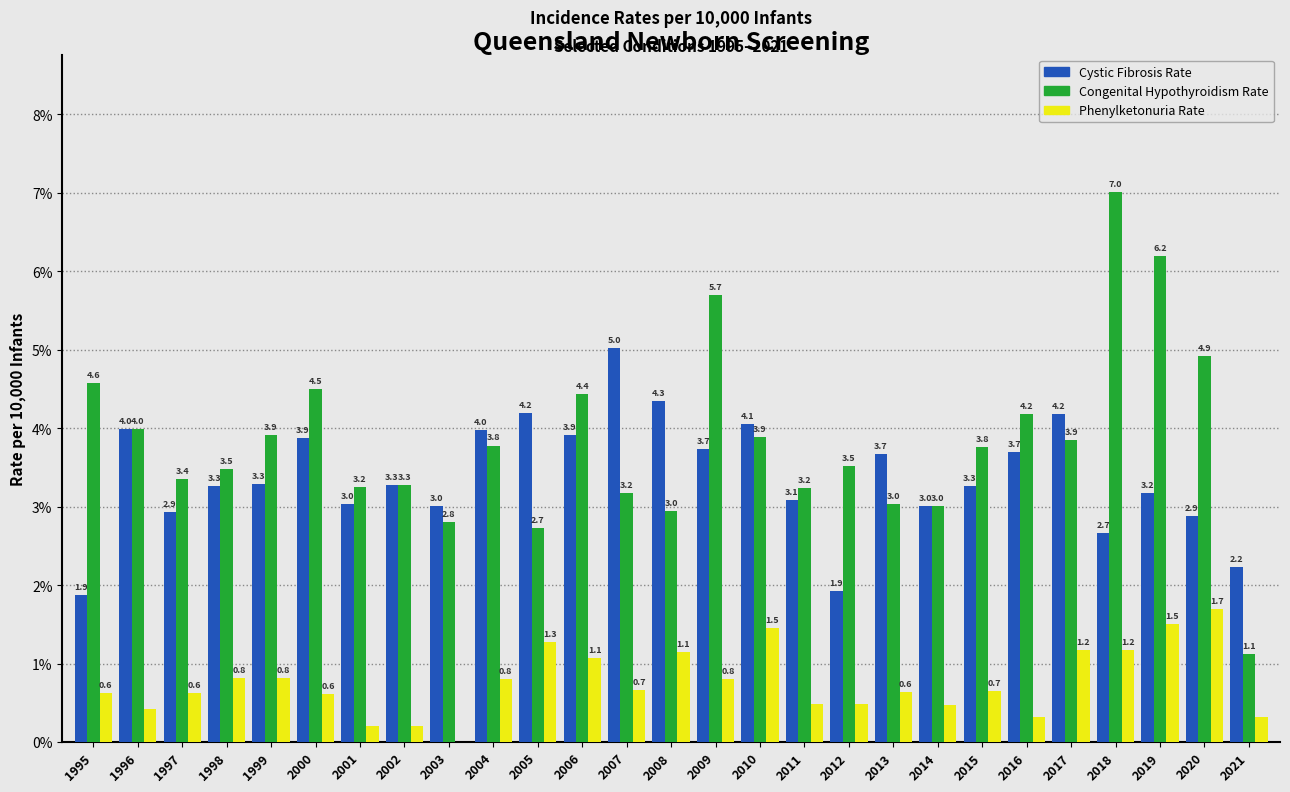

The Phenylketonuria Rate series shows 1.1 at 2006. True or false?

True